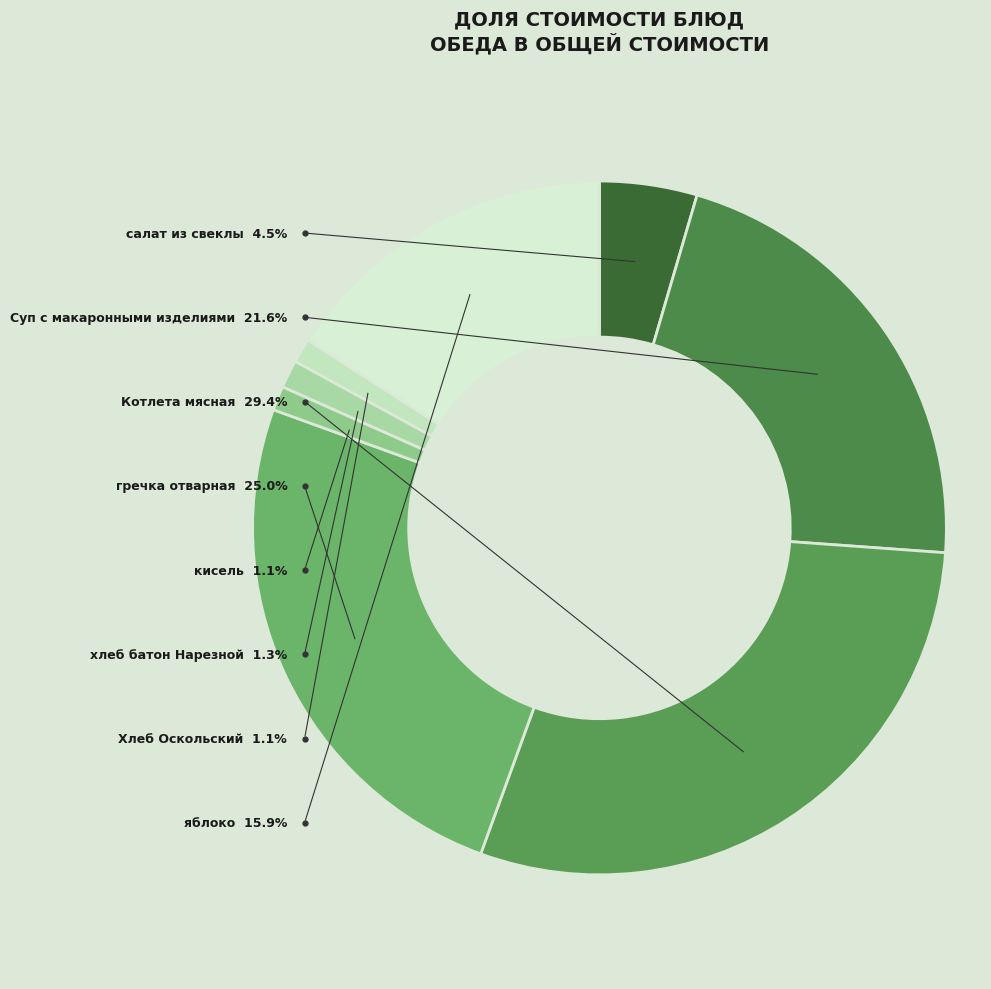

Which category has the smallest portion of the pie?

кисель